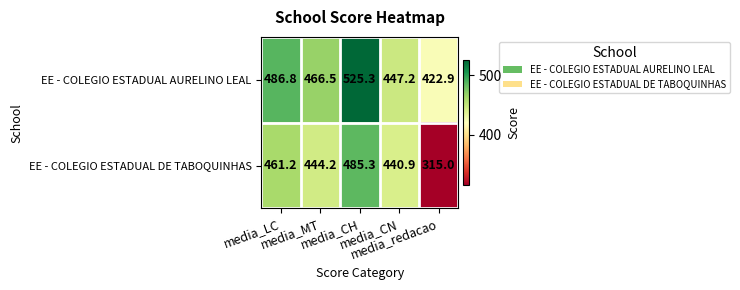

What is the difference between the maximum and minimum values in the EE - COLEGIO ESTADUAL DE TABOQUINHAS series?

170.3